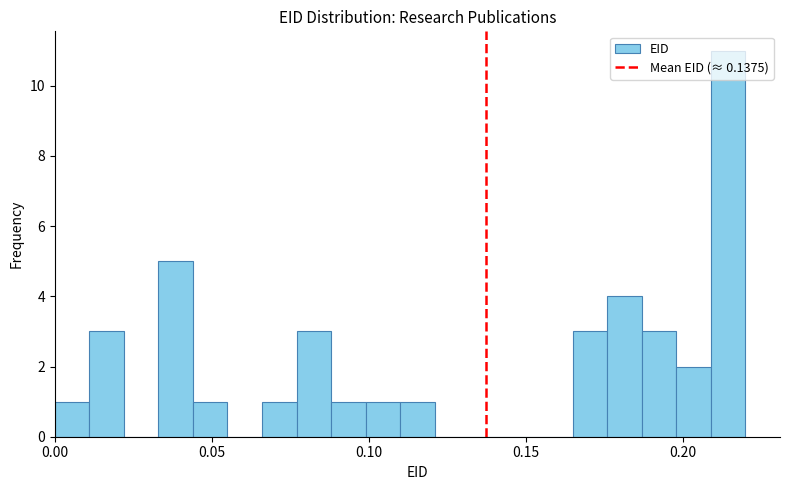

Read against the x-axis, roughly where is the centre of the tallest bar?

0.215